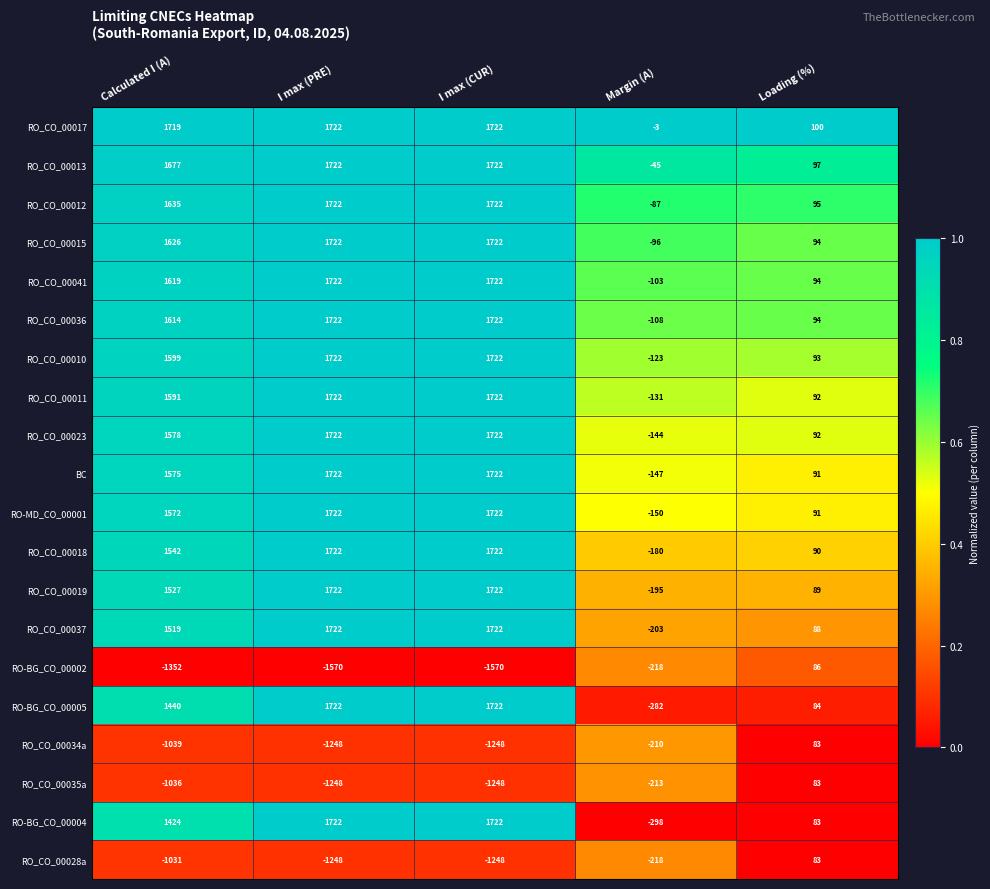

The value of RO-BG_CO_00002 at I max (PRE) is -1570. True or false?

True